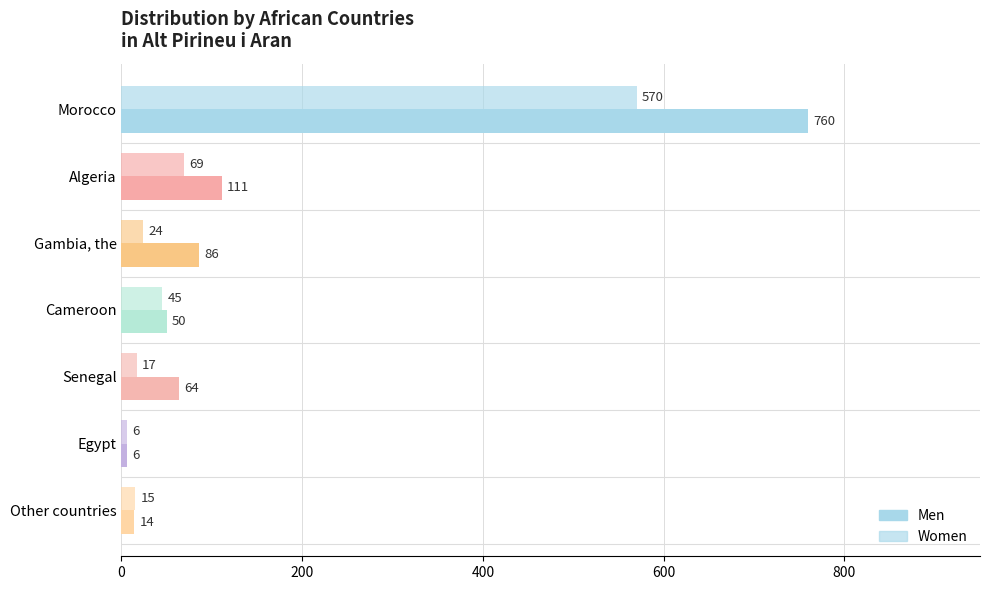

How many series are shown in this chart?

2